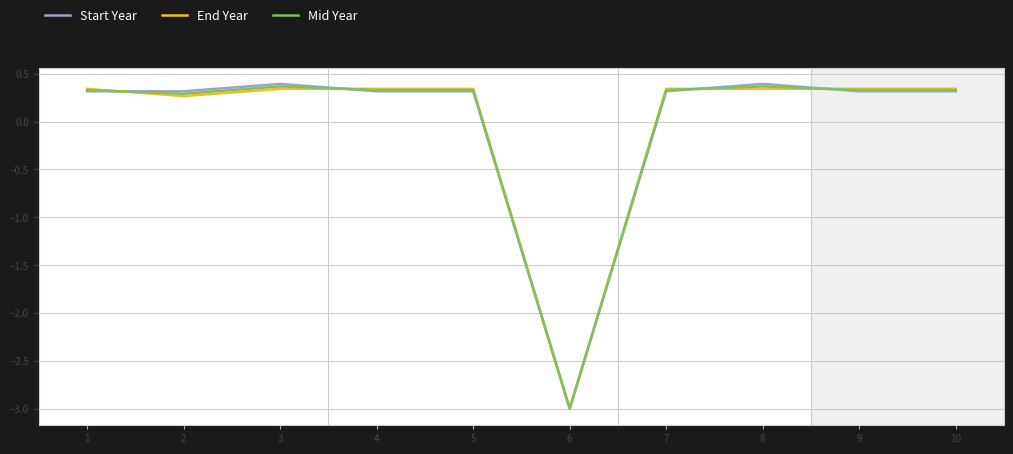

Count the number of data series in this chart.

3